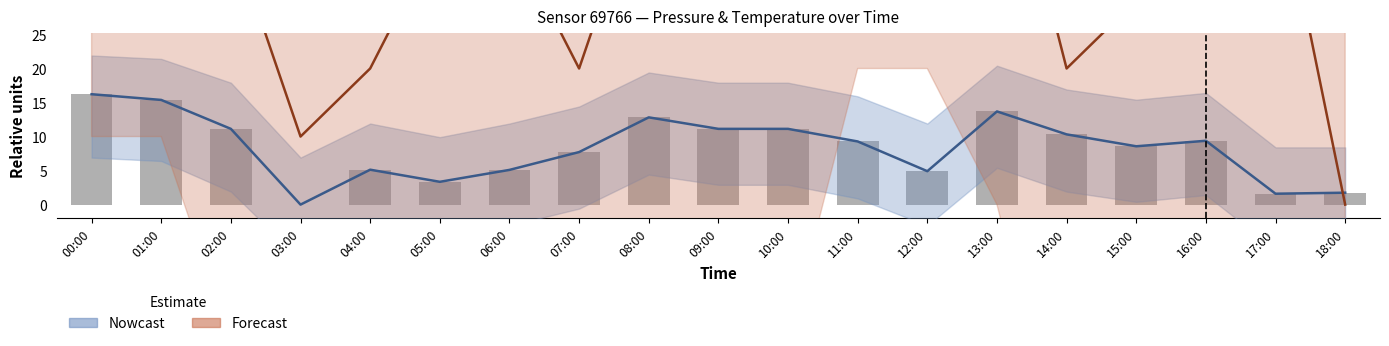

What is the value of the 14th bar from the left?

13.7